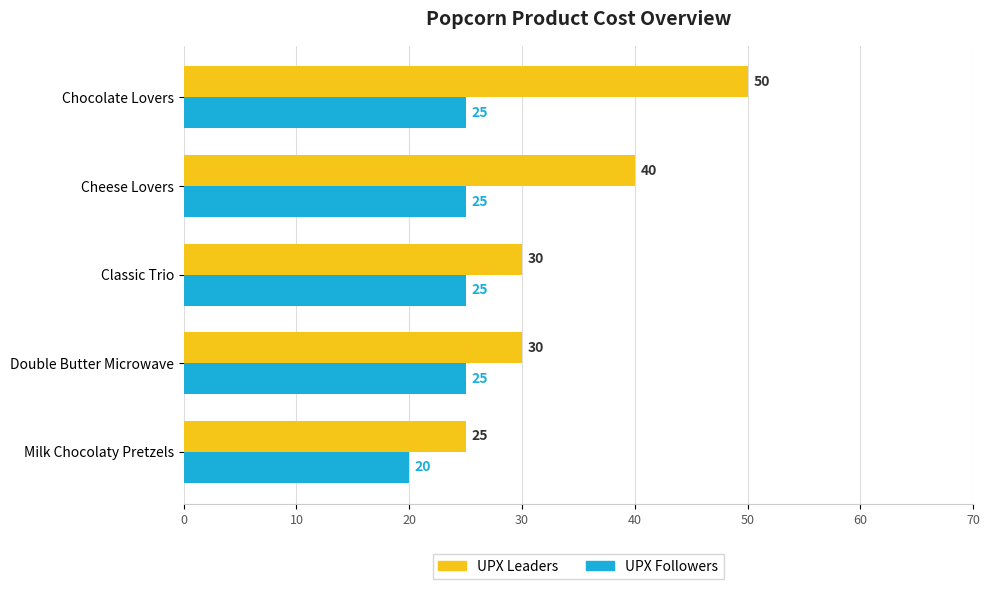

List the series in order of their peak value, lowest first.

UPX Followers, UPX Leaders